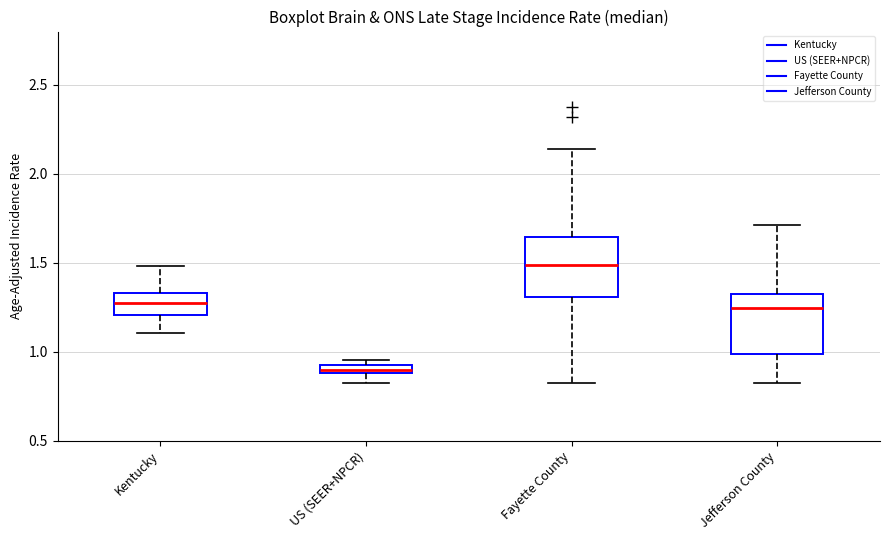

Where does the median line of the box for Kentucky sit on the y-axis? The values are not printed on the chart, so give them approximately, as read against the axis.

1.30